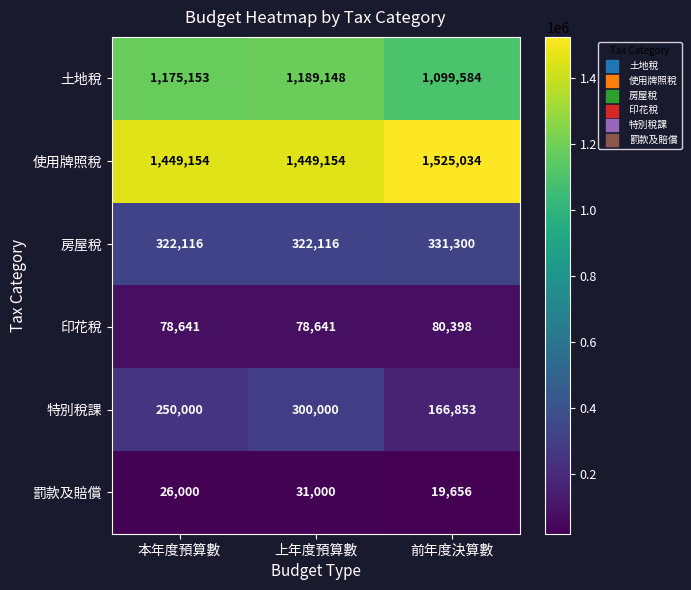

What value does the 特別稅課 series have at 本年度預算數, to the nearest 10?

250000